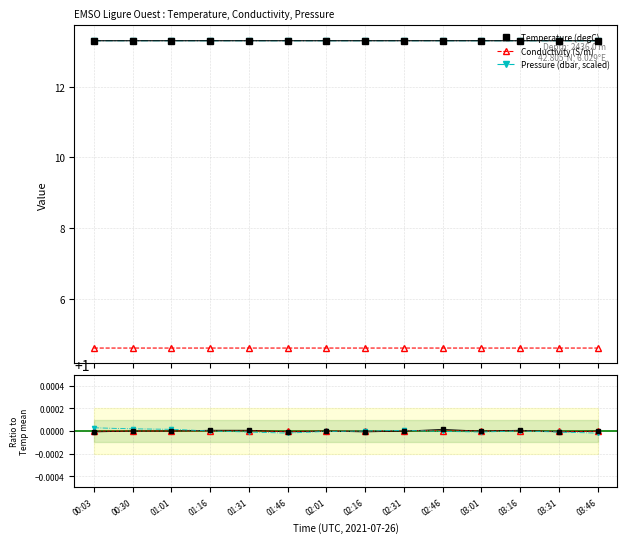

What is the label of the 11th point from the right?

01:16